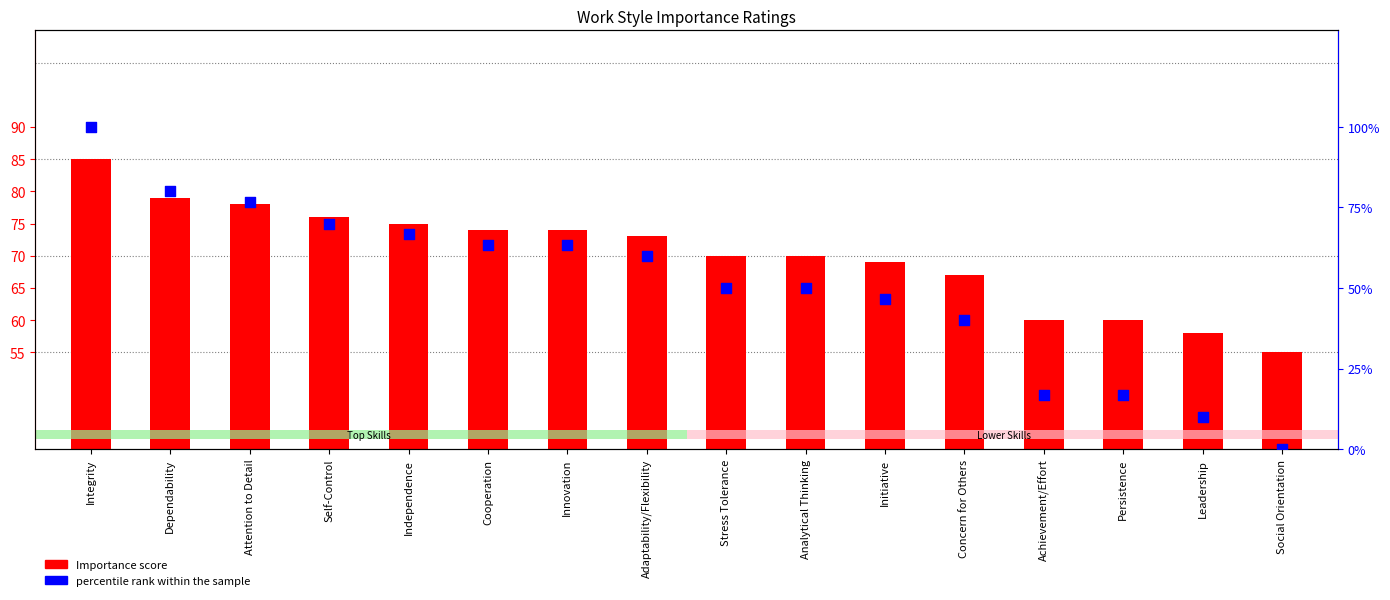

Which series has the widest spread of Y values?

percentile rank within the sample